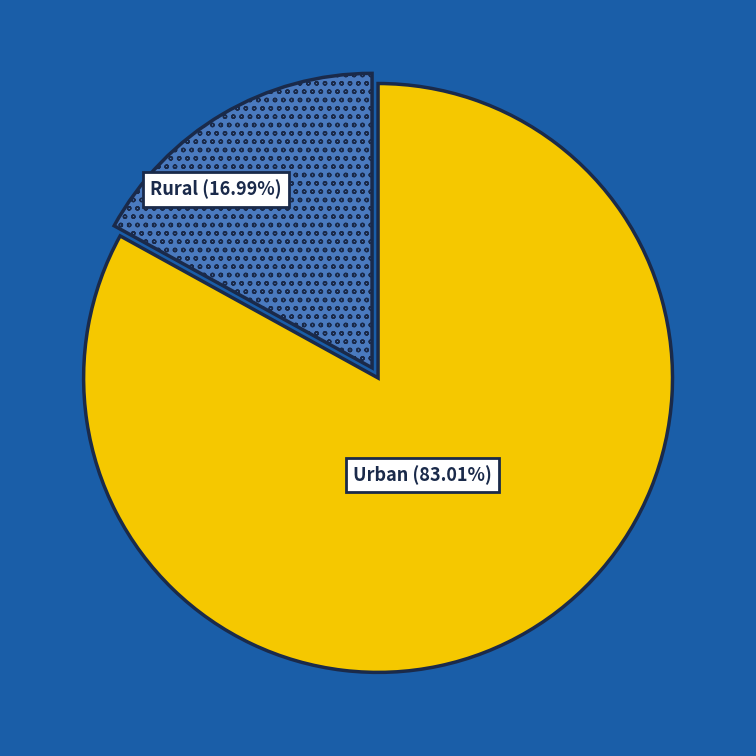

What is the ratio of the value at Urban (83.01%) to the value at Rural (16.99%)?

4.9